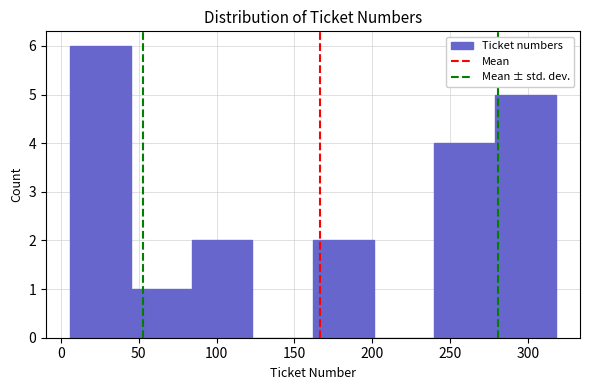

Reading left to right, transcribe this chart: for each bar, give the range it covers on the x-axis and its height. Neither the bar edges nor the heights are printed on the chart, so give them approximately, as read against the axes.

6 to 45: 6
45 to 84: 1
84 to 123: 2
123 to 162: 0
162 to 201: 2
201 to 240: 0
240 to 279: 4
279 to 318: 5